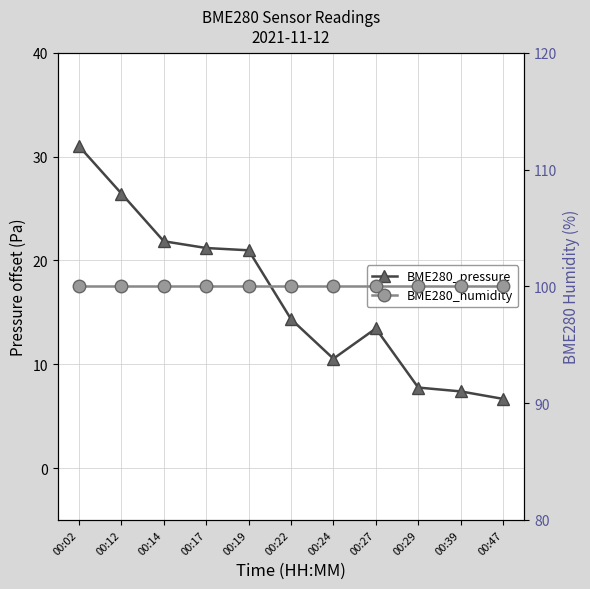

Is it true that BME280_pressure equals 33.2 at 00:17?

False